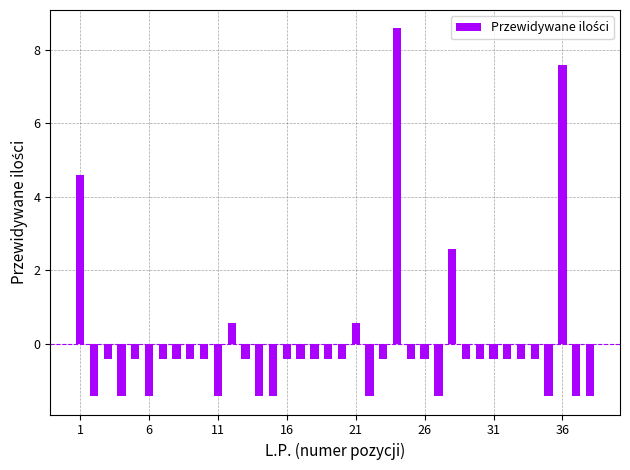

What is the maximum value shown in the chart?

8.6